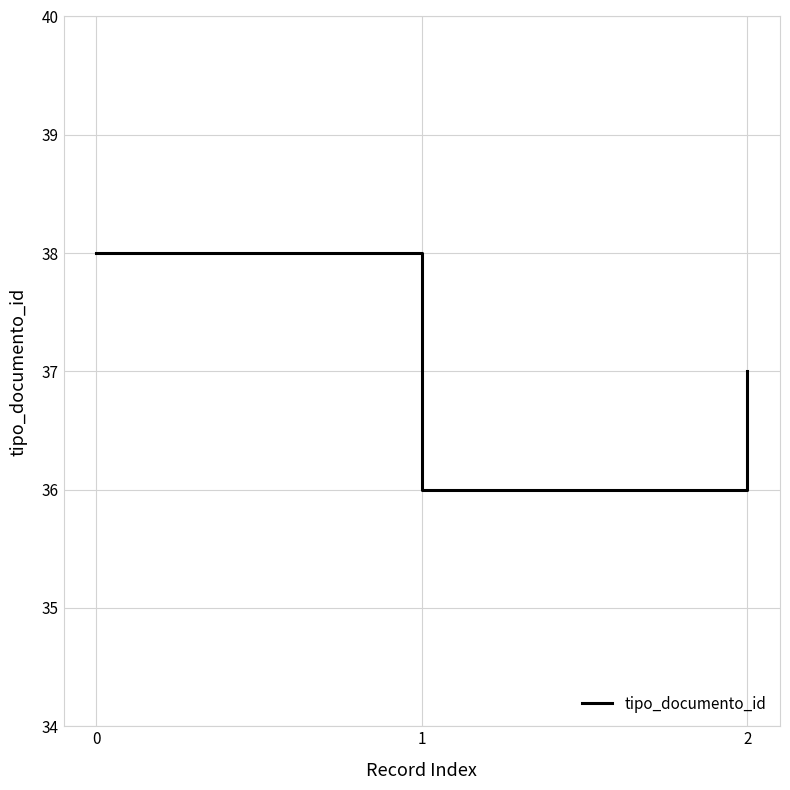

At which category does the chart reach its peak across all series?

0